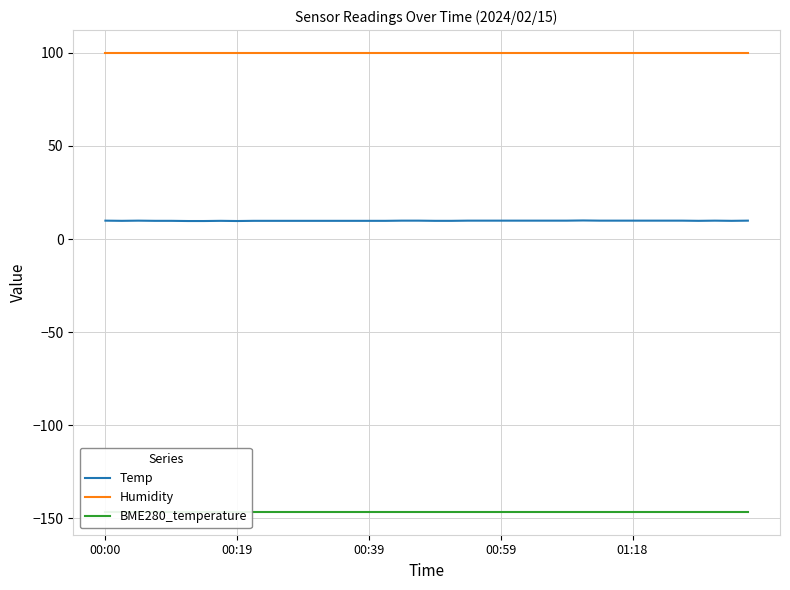

Which label corresponds to the smallest value in the chart?

00:00